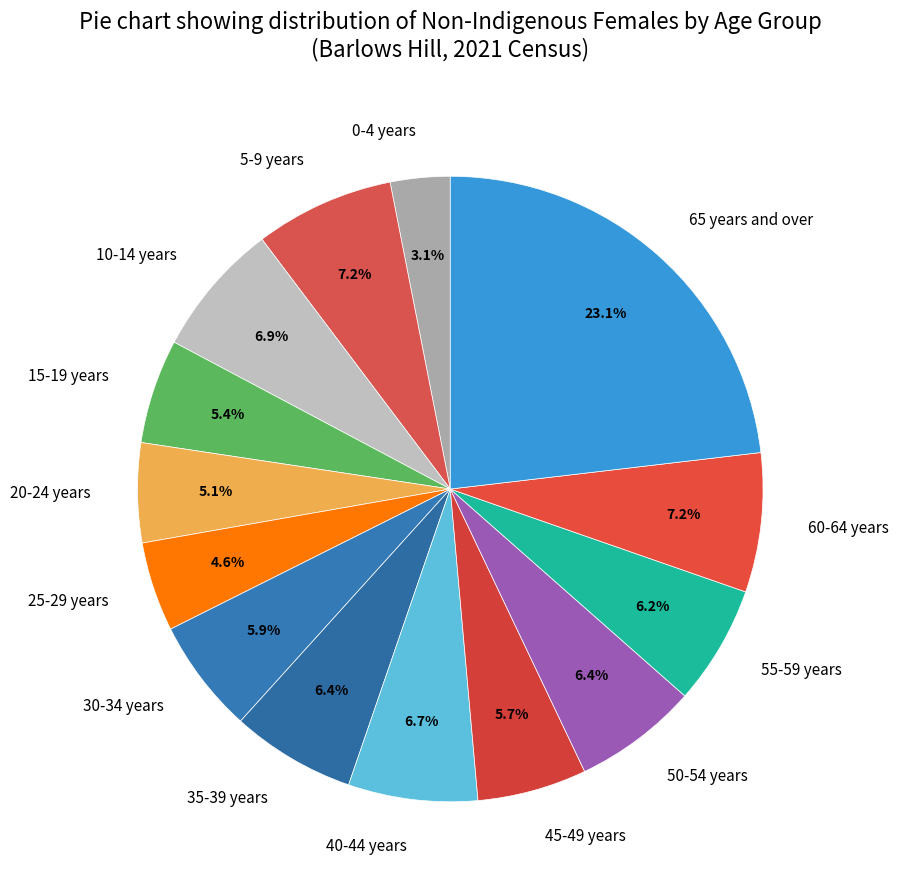

Which has a higher value, 40-44 years or 30-34 years?

40-44 years